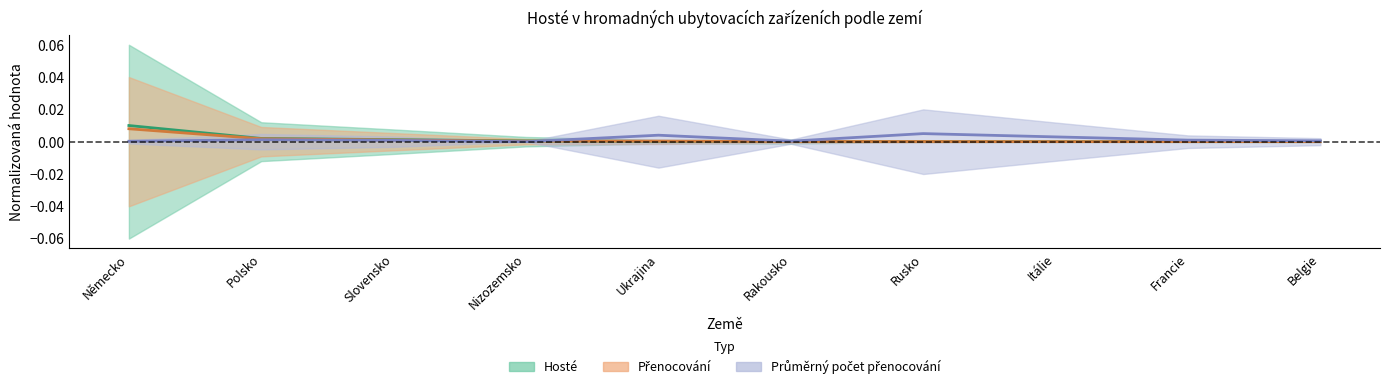

True or false: Průměrný počet přenocování and Přenocování cross at least once.

True